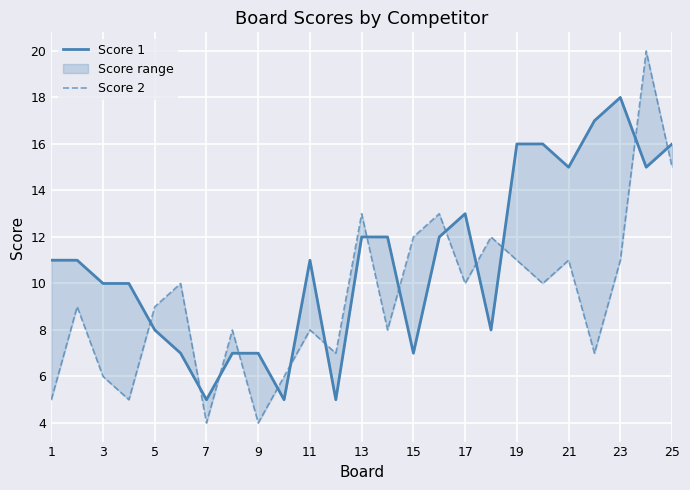

How many lines are shown in the chart?

2